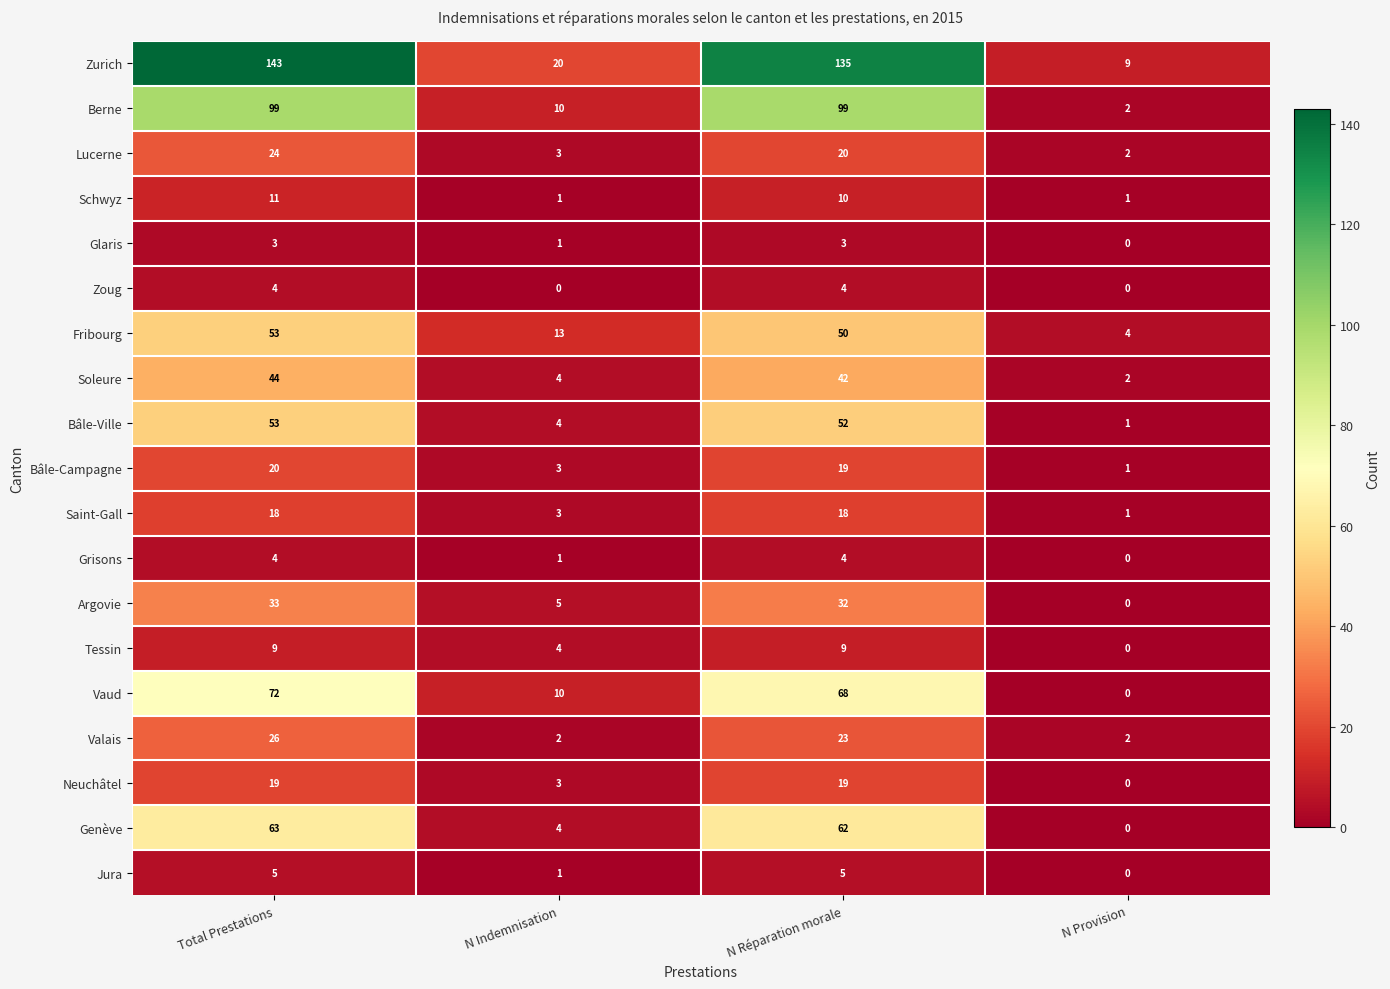

How many series are shown in this chart?

19